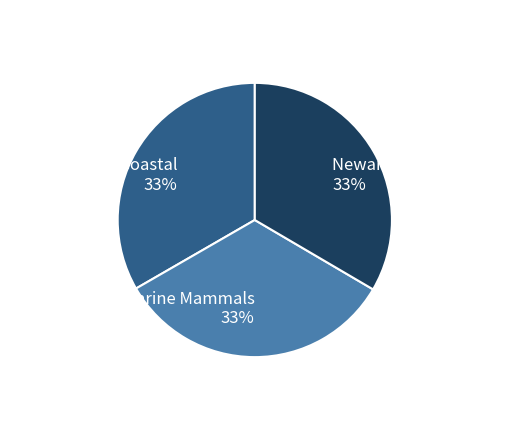

Approximately how many times larger is the value at Global, Local, Coastal compared to Using Marine Mammals?

1.0